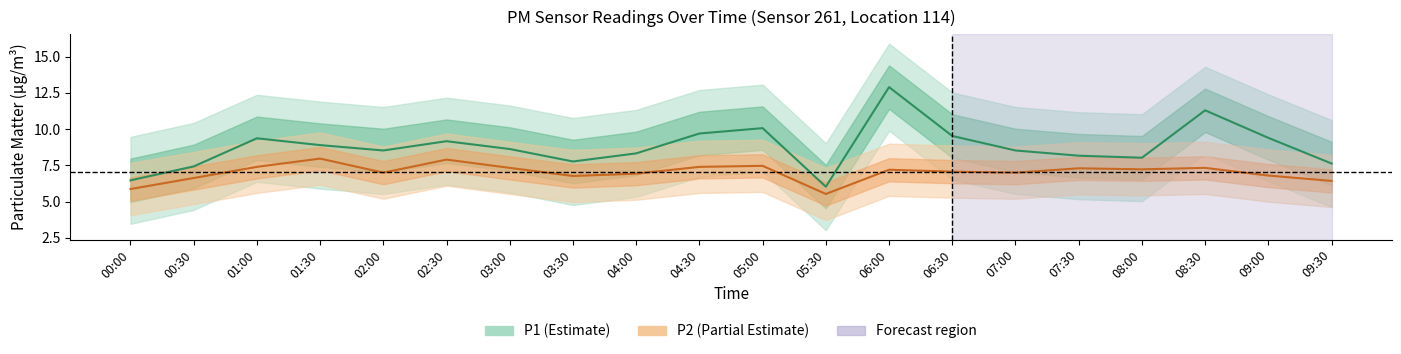

What is the greatest value displayed?

12.9